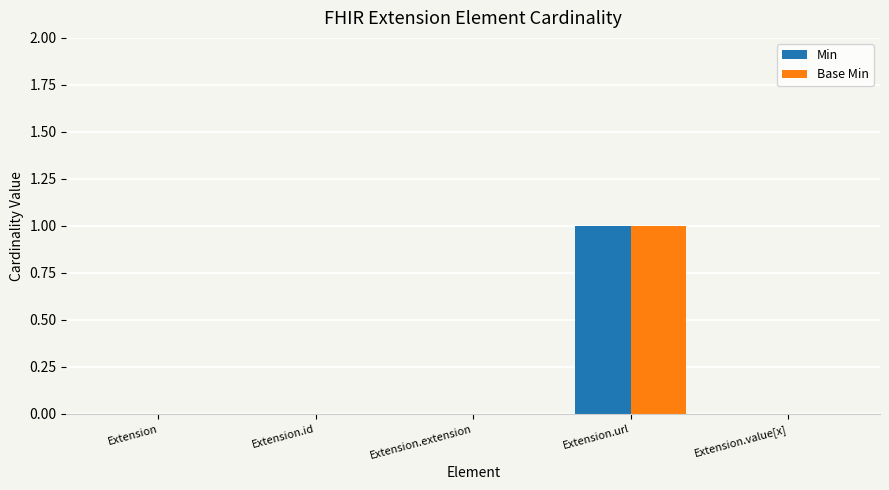

Count the number of data series in this chart.

2